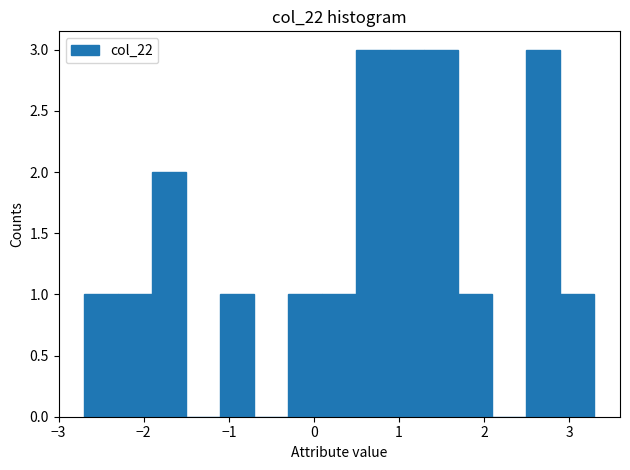

Reading left to right, list every bar in this chart as the range it spans on the x-axis followed by its height. The values are not printed on the chart, so give them approximately, as read against the axis.

-2.7 to -2.3: 1
-2.3 to -1.9: 1
-1.9 to -1.5: 2
-1.5 to -1.1: 0
-1.1 to -0.7: 1
-0.7 to -0.3: 0
-0.3 to 0.1: 1
0.1 to 0.5: 1
0.5 to 0.9: 3
0.9 to 1.3: 3
1.3 to 1.7: 3
1.7 to 2.1: 1
2.1 to 2.5: 0
2.5 to 2.9: 3
2.9 to 3.3: 1